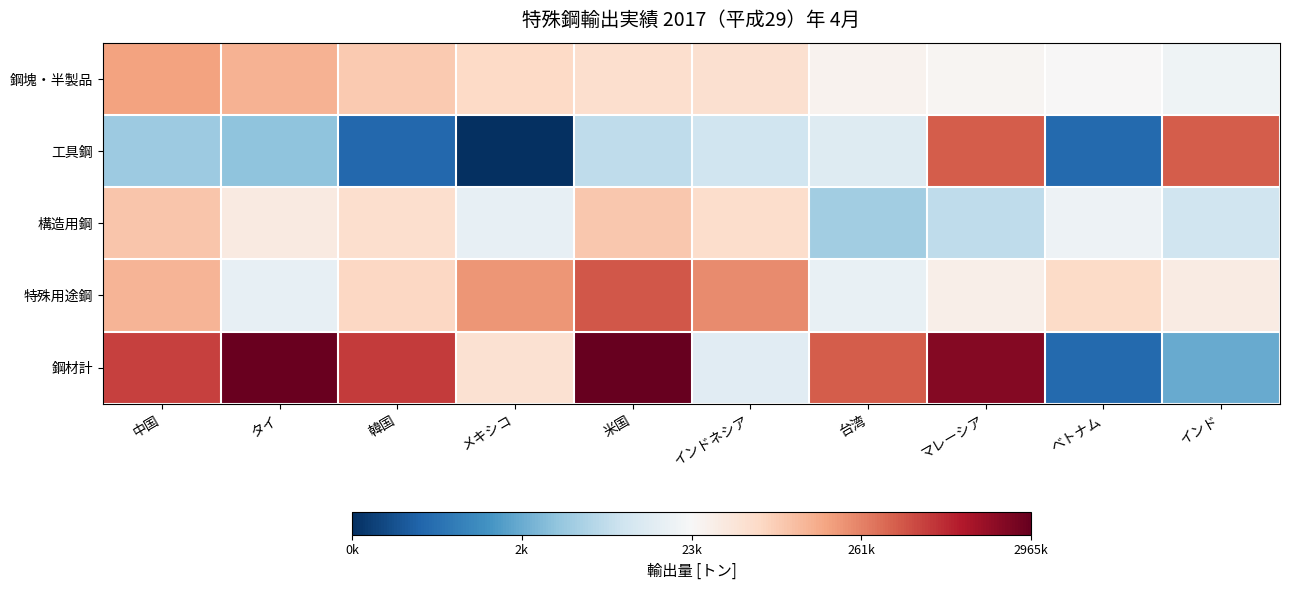

Rank the series by their maximum value, from highest to lowest.

鋼材計, 特殊用途鋼, 工具鋼, 鋼塊・半製品, 構造用鋼